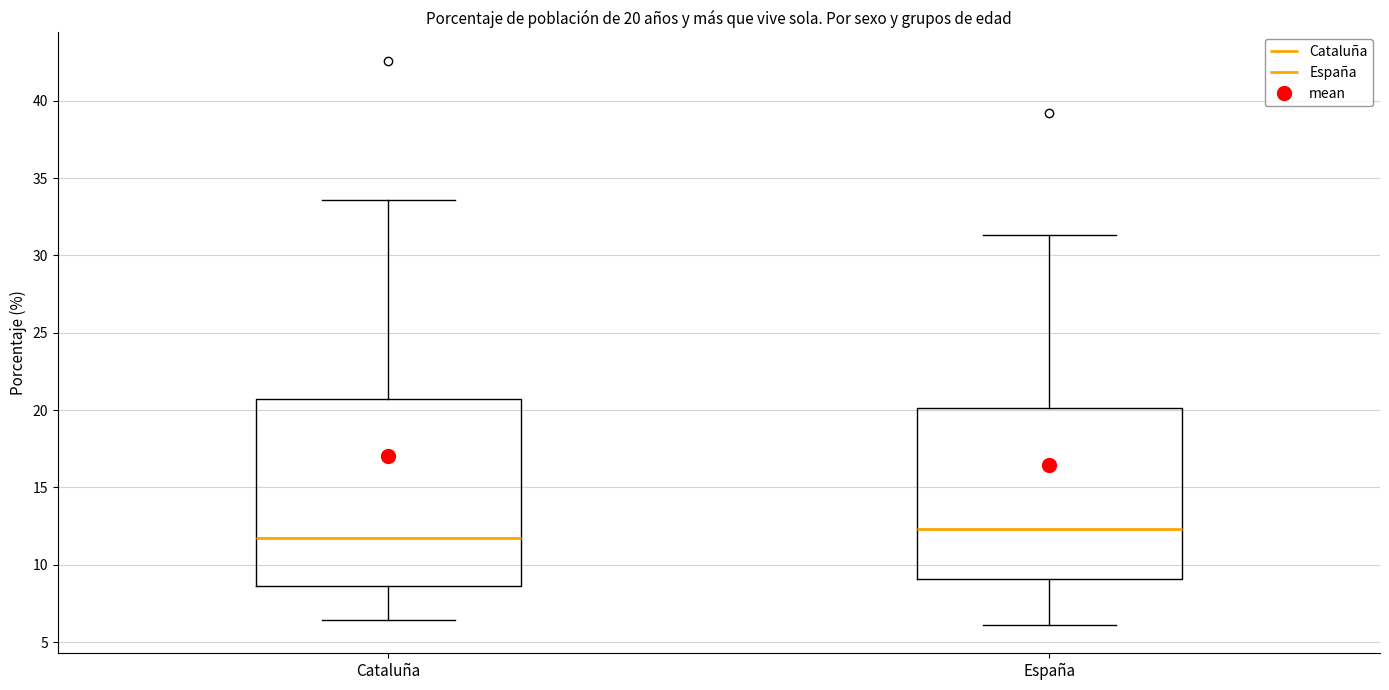

Which box has the lowest median line?

Cataluña